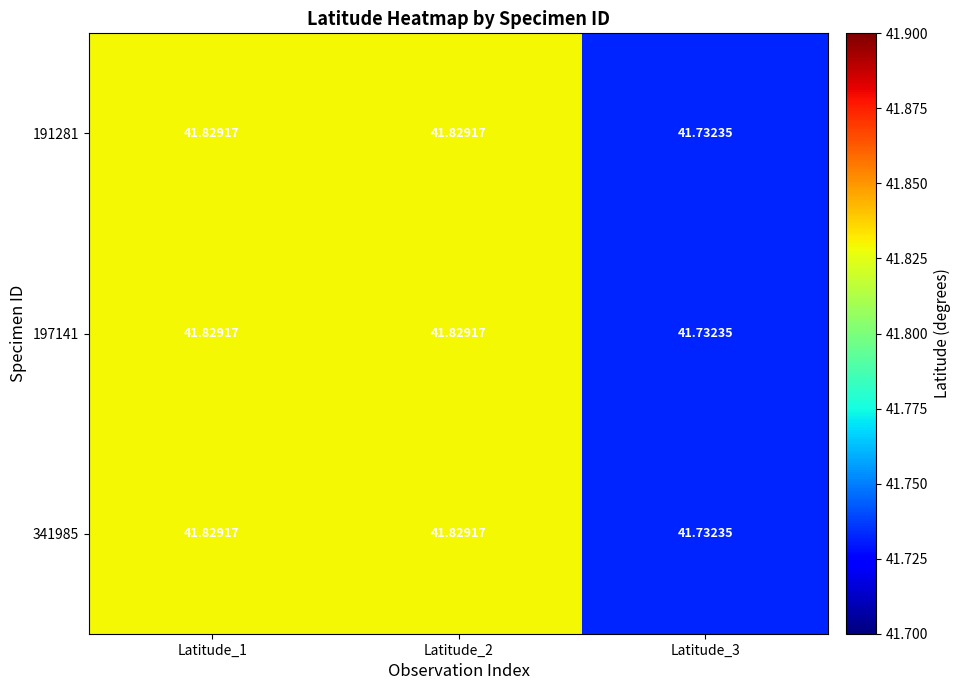

Is the value of 197141 at Latitude_3 greater than the value of 191281 at Latitude_1?

No